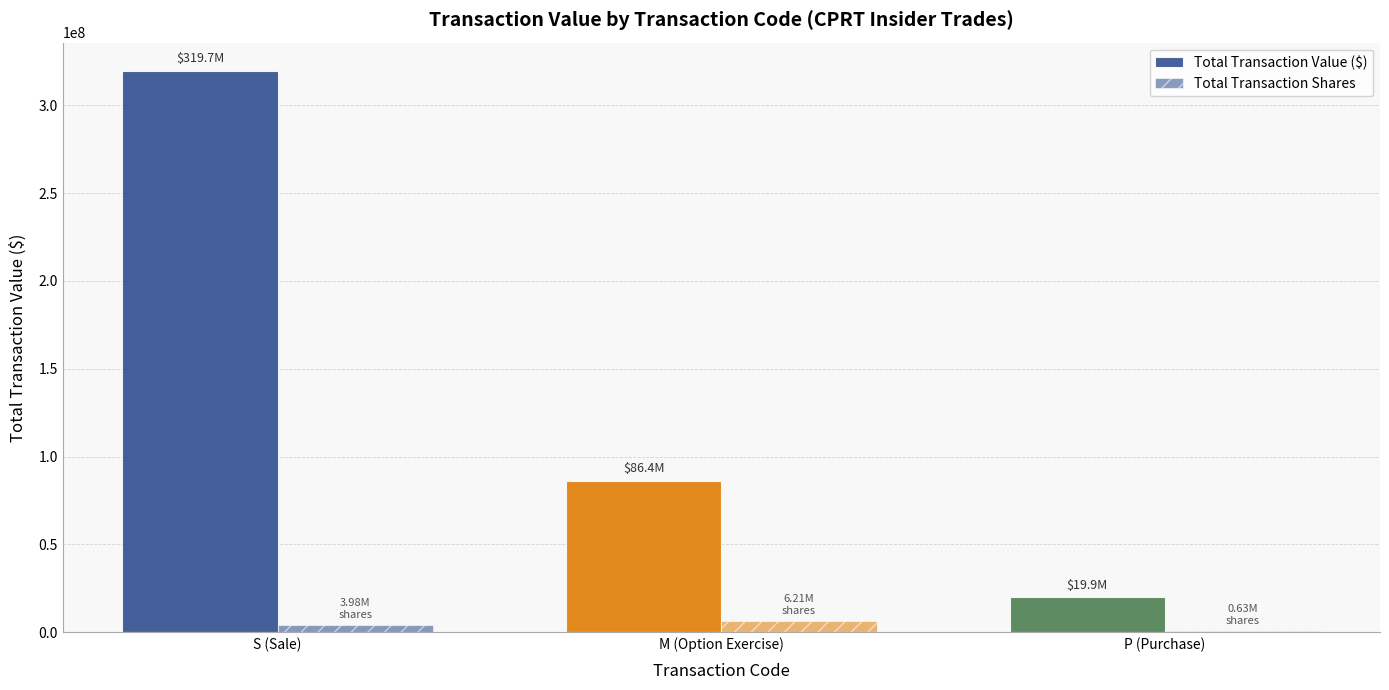

Count the number of data series in this chart.

2